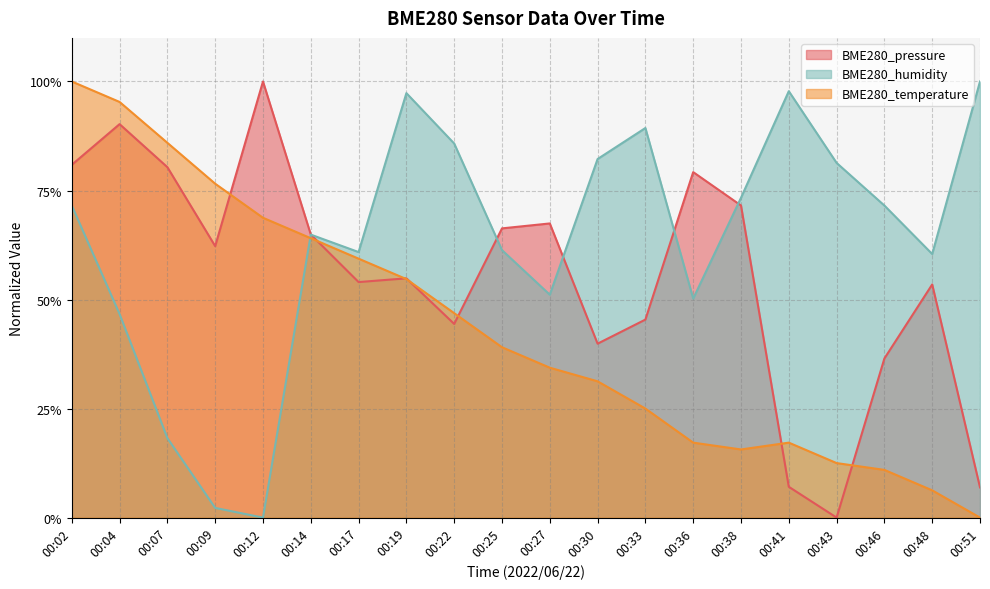

List the labels in order of BME280_temperature value, largest first.

00:02, 00:04, 00:07, 00:09, 00:12, 00:14, 00:17, 00:19, 00:22, 00:25, 00:27, 00:30, 00:33, 00:36, 00:41, 00:38, 00:43, 00:46, 00:48, 00:51